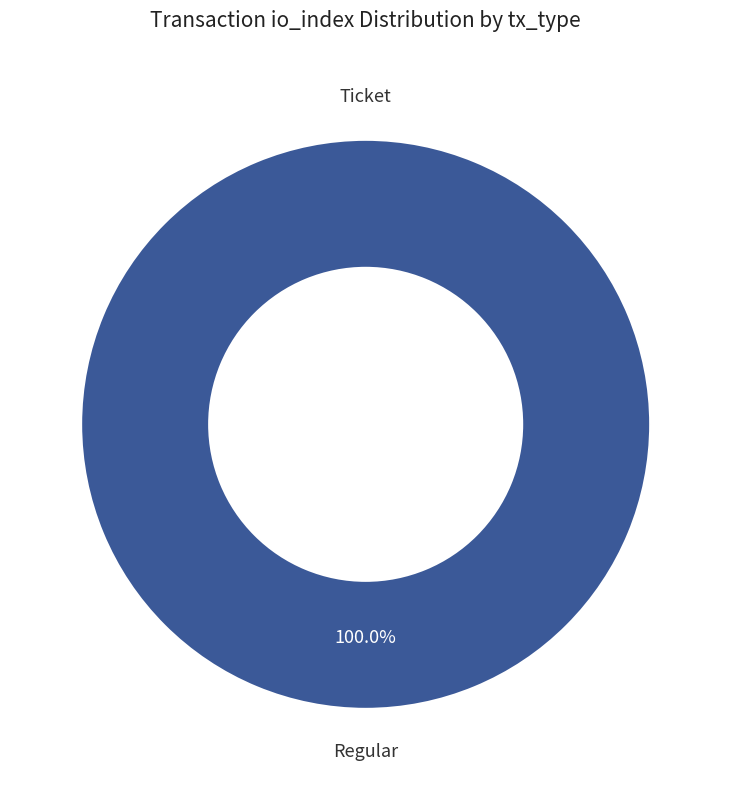

Which slice represents more than half of the pie?

Regular (io_index=8)